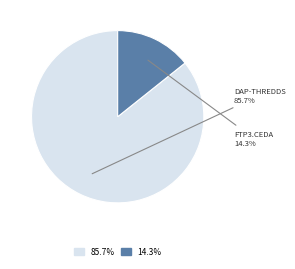

How many slices are in this pie chart?

2